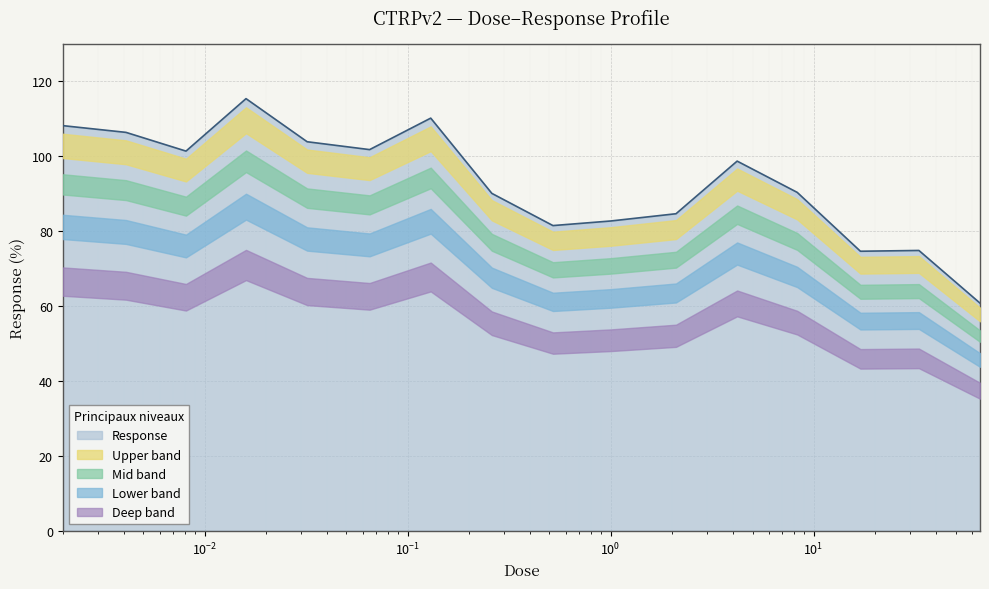

What is the lowest value of the Response series?

60.7